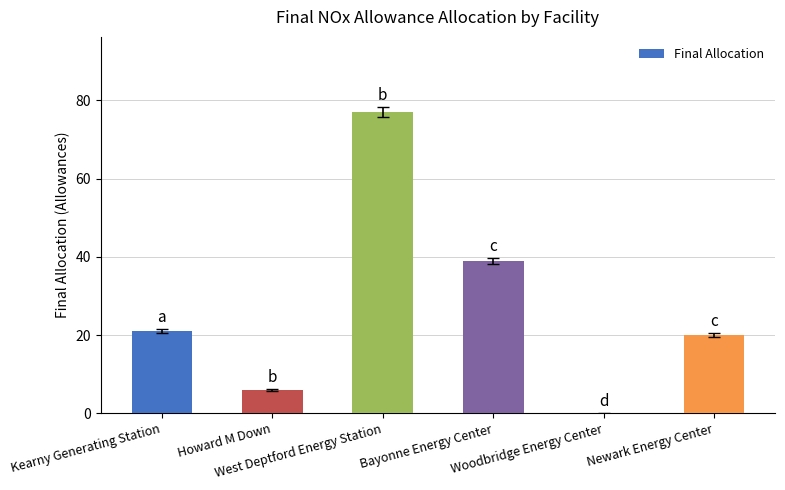

What is the maximum value shown in the chart?

77